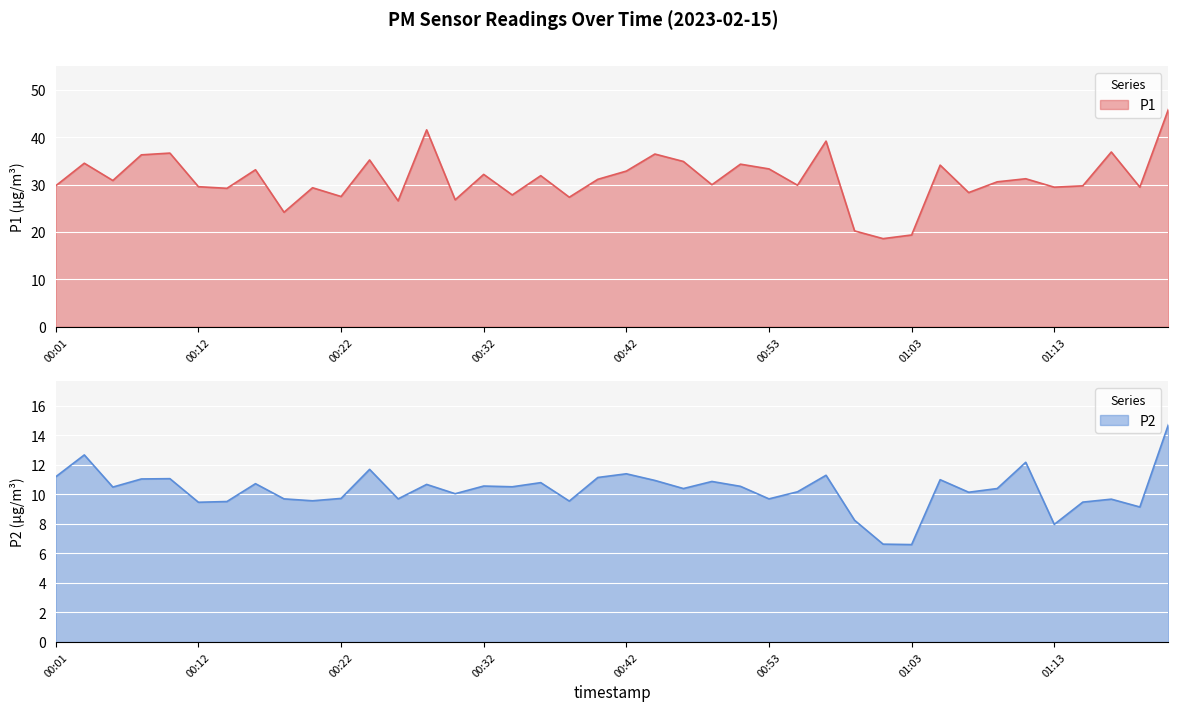

How many distinct data groups are displayed?

2